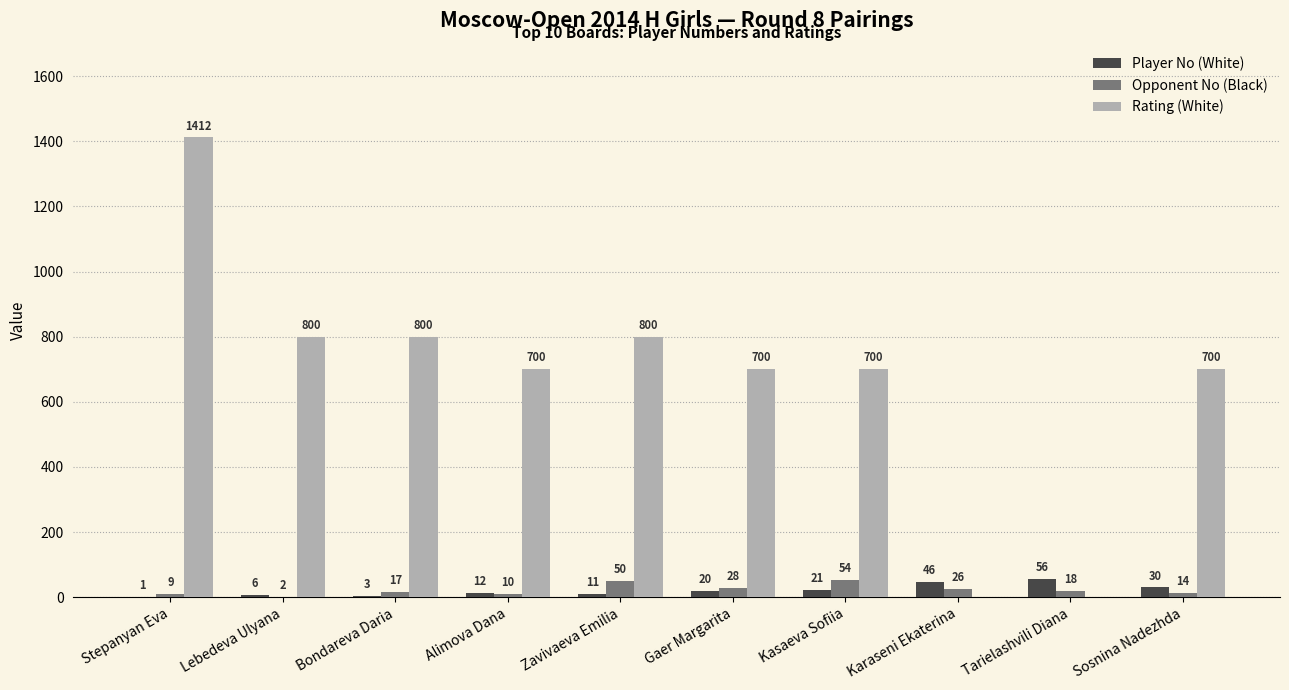

What is the sum of the Player No (White) values at Alimova Dana and Gaer Margarita?

32